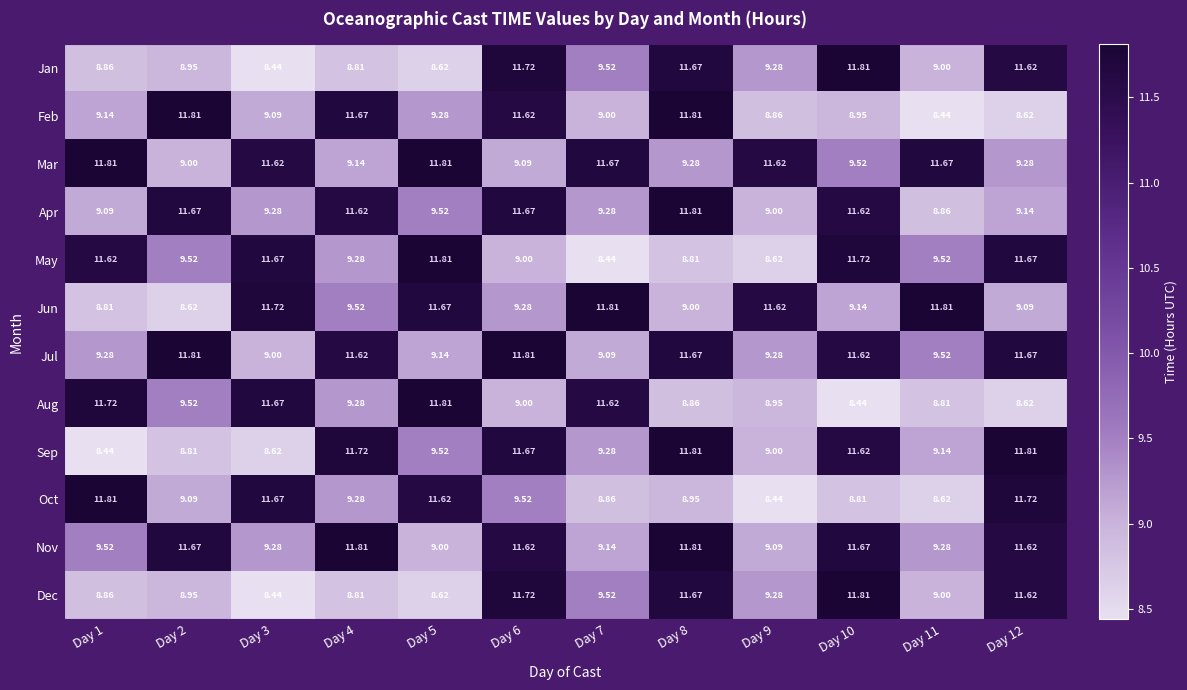

Is the value of Dec at Day 2 greater than the value of Mar at Day 3?

No